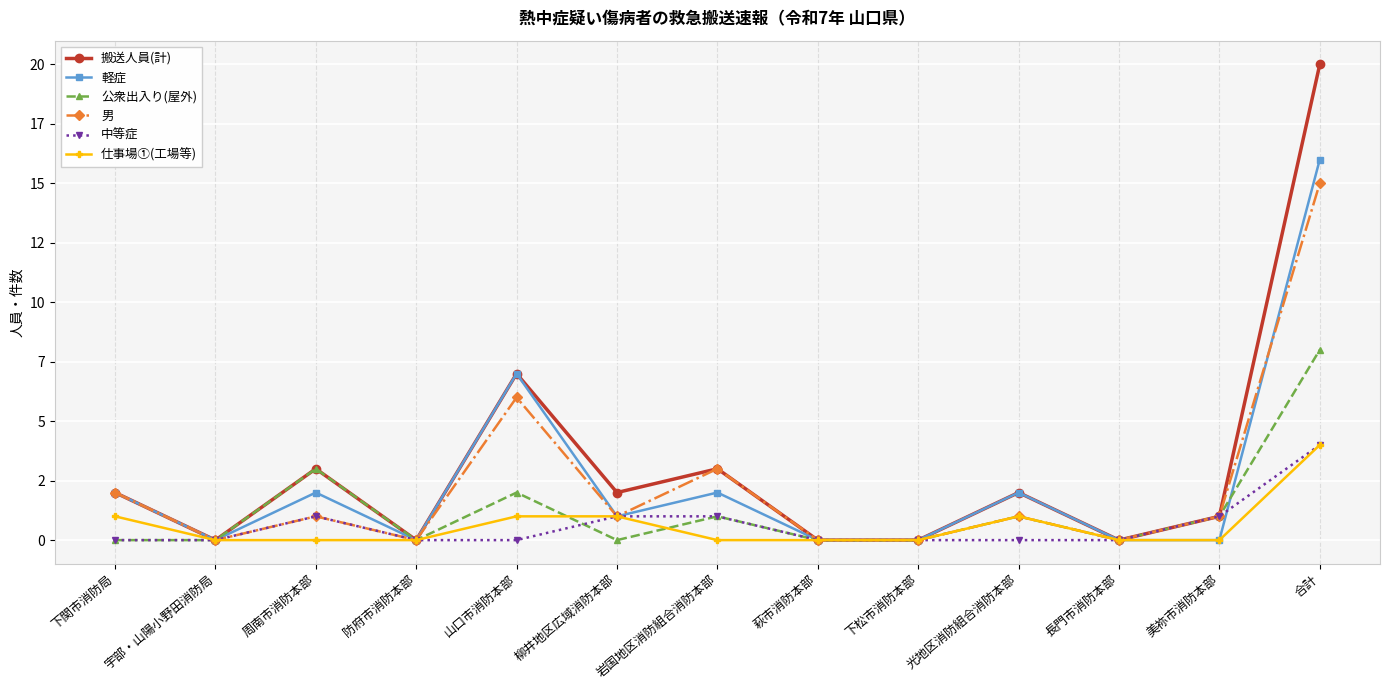

What is the label of the 3rd point from the left?

周南市消防本部